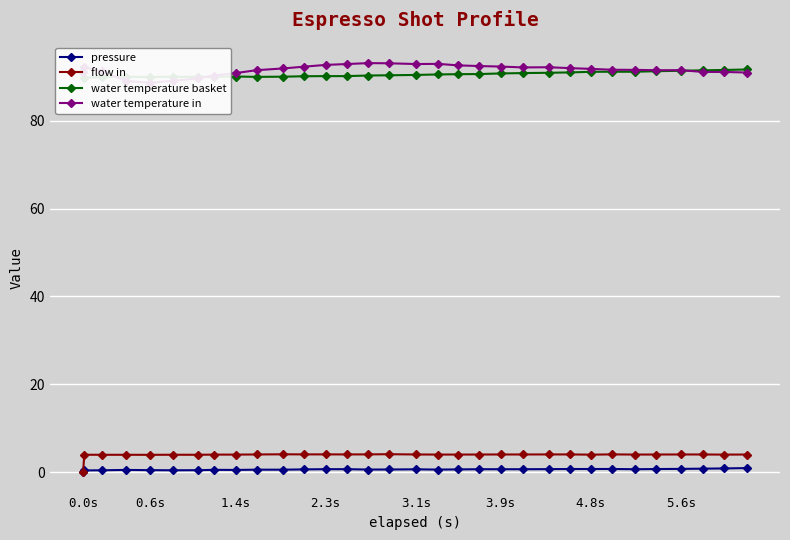

What is the average value of the water temperature in series?

91.6